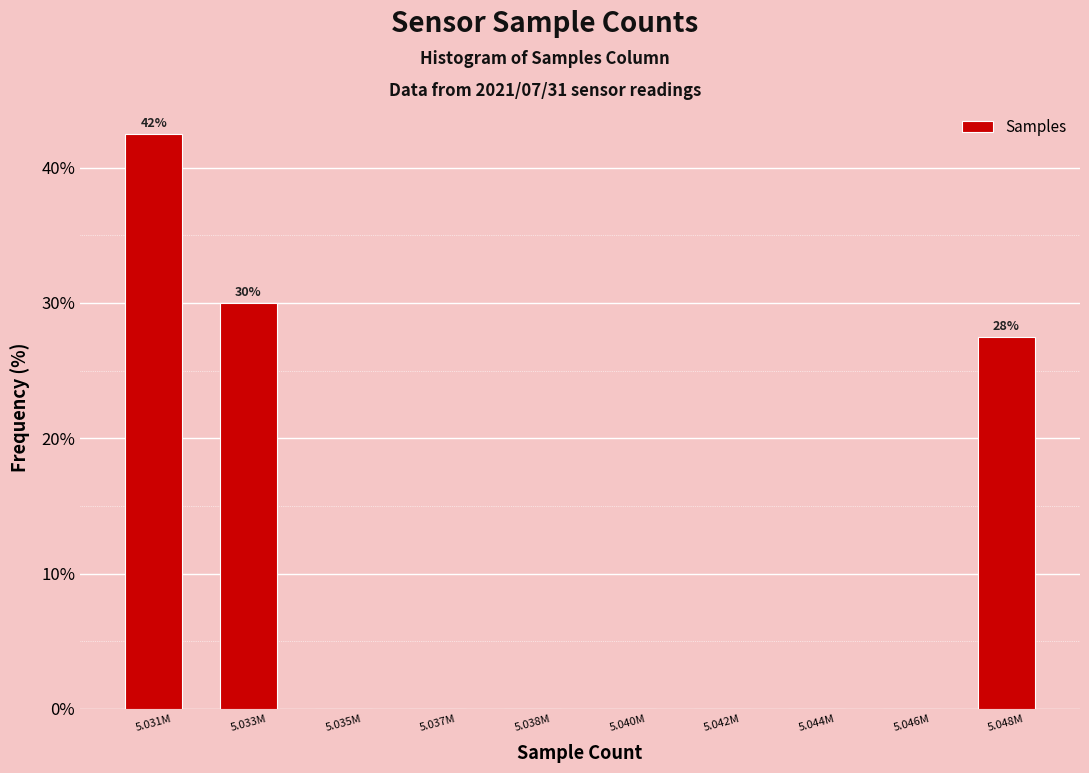

Reading right to left, transcribe all the data shown in this chart.

5.048M=27.5	5.046M=0.0	5.044M=0.0	5.042M=0.0	5.040M=0.0	5.038M=0.0	5.037M=0.0	5.035M=0.0	5.033M=30.0	5.031M=42.5